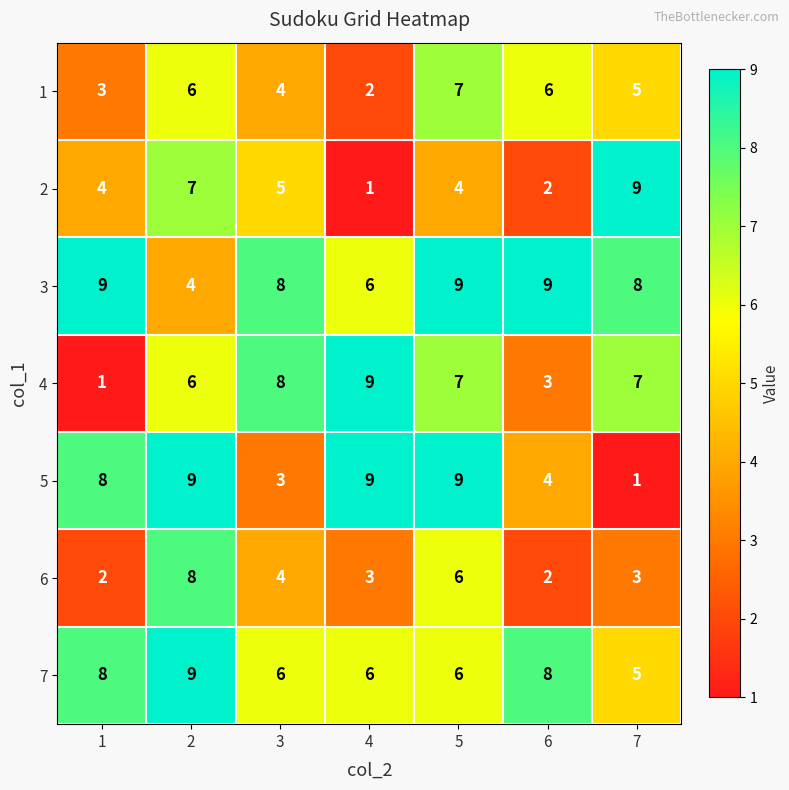

True or false: 7 has a value of 14 at 1.

False